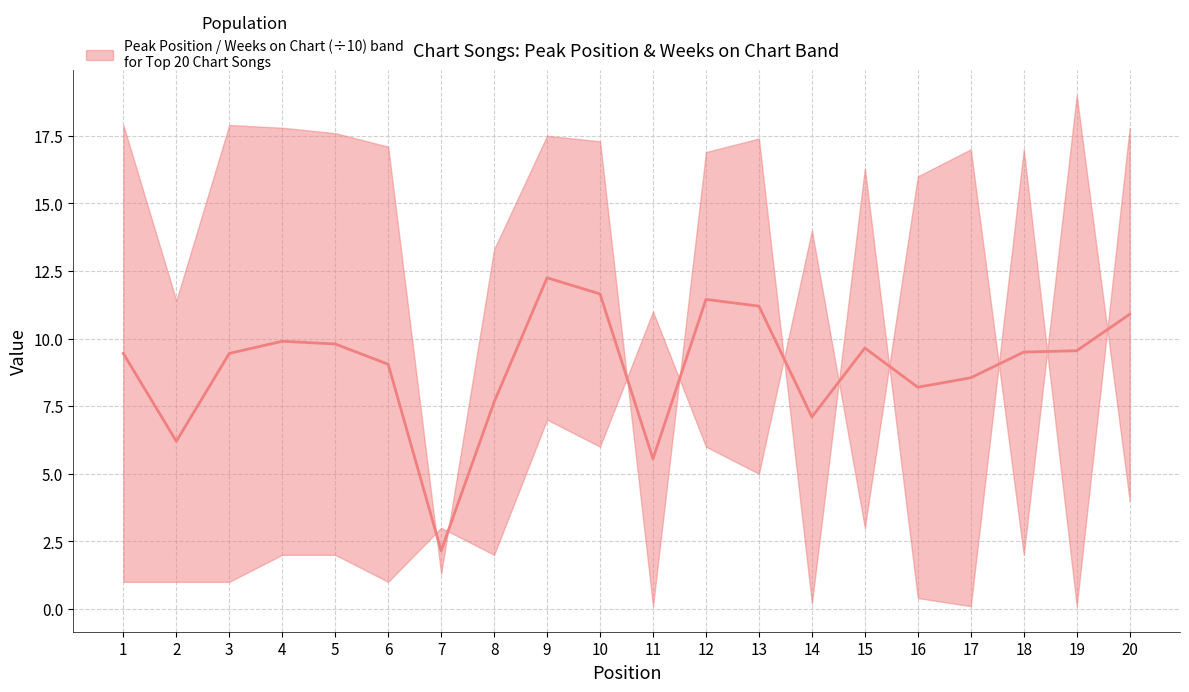

What is the smallest value displayed?

2.1